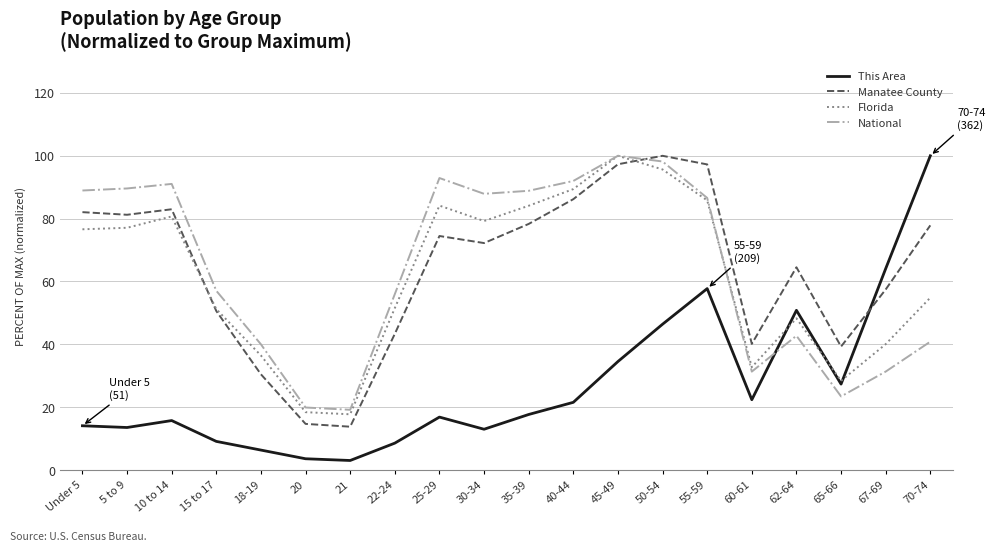

What are all the series names shown in the legend?

This Area, Manatee County, Florida, National